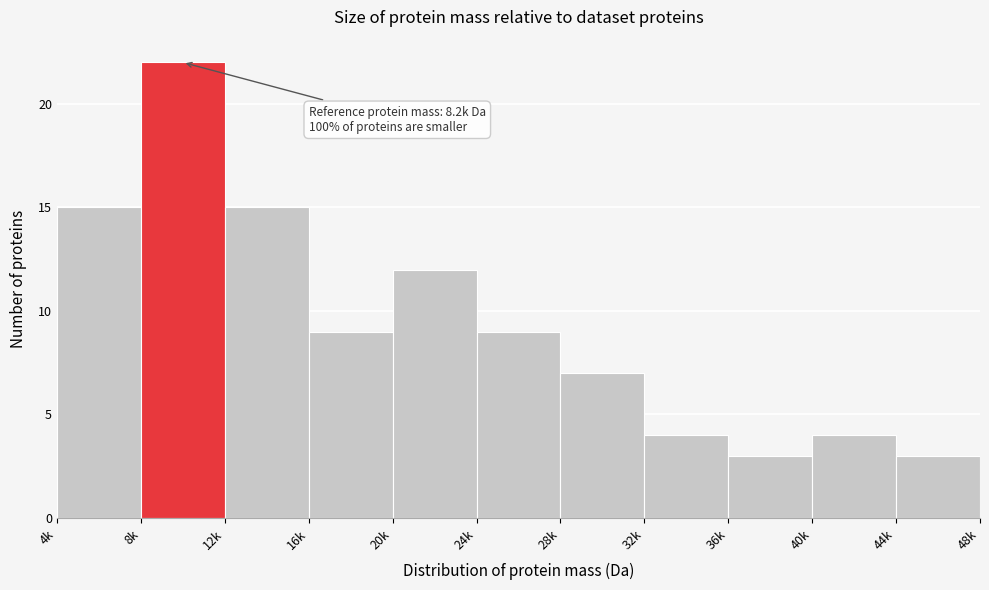

Reading left to right, transcribe all the data shown in this chart.

4k=15	8k=22	12k=15	16k=9	20k=12	24k=9	28k=7	32k=4	36k=3	40k=4	44k=3